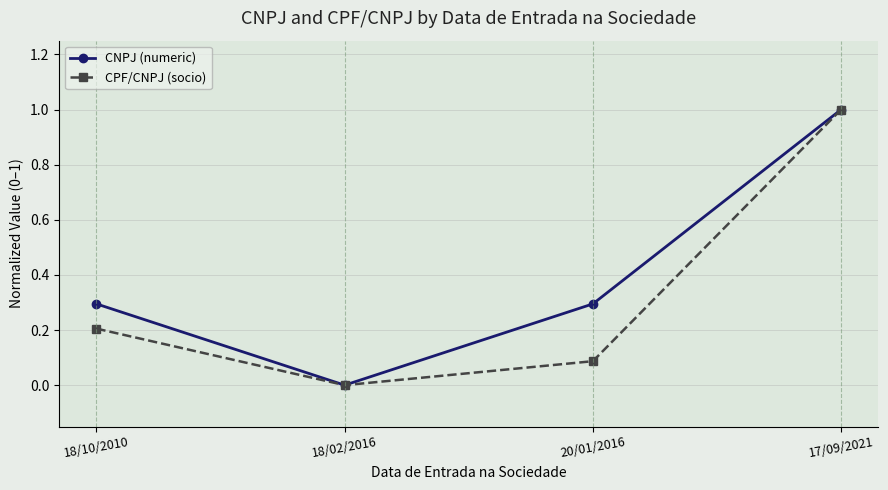

Reading left to right, transcribe all the data shown in this chart.

CNPJ (numeric): 0.3	0.0	0.3	1.0
CPF/CNPJ (socio): 0.2	0.0	0.1	1.0